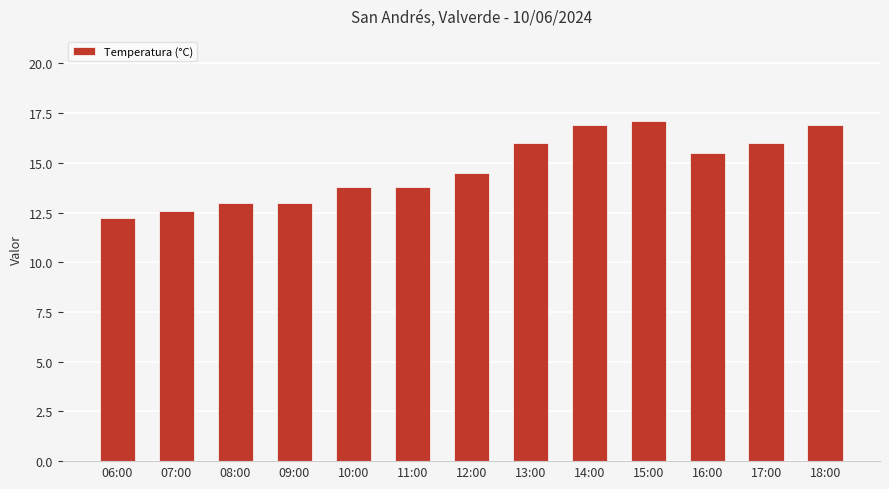

What is the greatest value displayed?

17.1